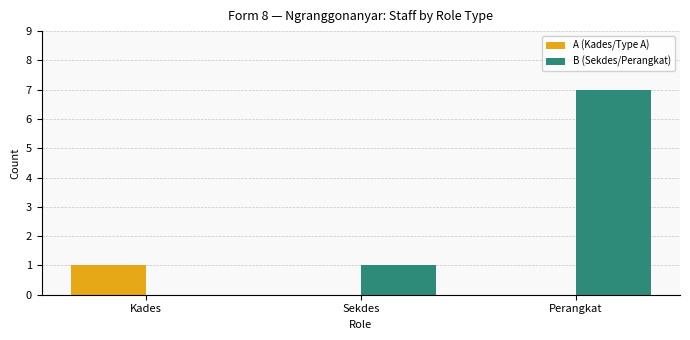

Is the value of B (Sekdes/Perangkat) at Sekdes greater than the value of A (Kades/Type A) at Sekdes?

Yes